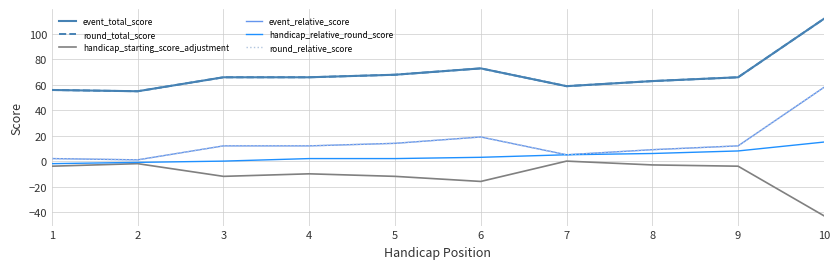

Does the chart display data point markers on the line(s)?

No